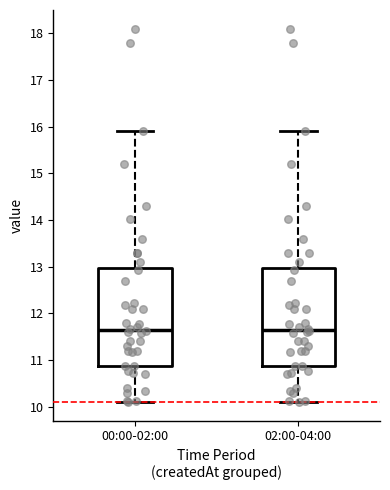

Reading left to right, read every box against the y-axis: the position of its median line, the range the box covers, and the ends of its whiskers. The values are not printed on the chart, so give them approximately, as read against the axis.

00:00-02:00: median 11.7, box 10.9 to 13.0, whiskers 10.1 to 15.9
02:00-04:00: median 11.7, box 10.9 to 13.0, whiskers 10.1 to 15.9